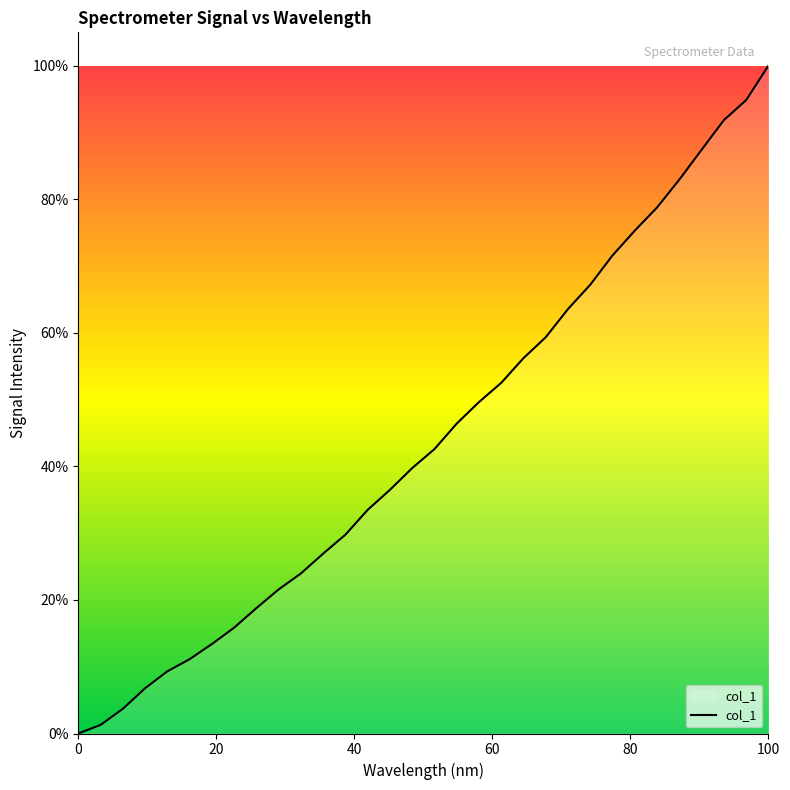

What is the difference between the maximum and minimum values?

100.0